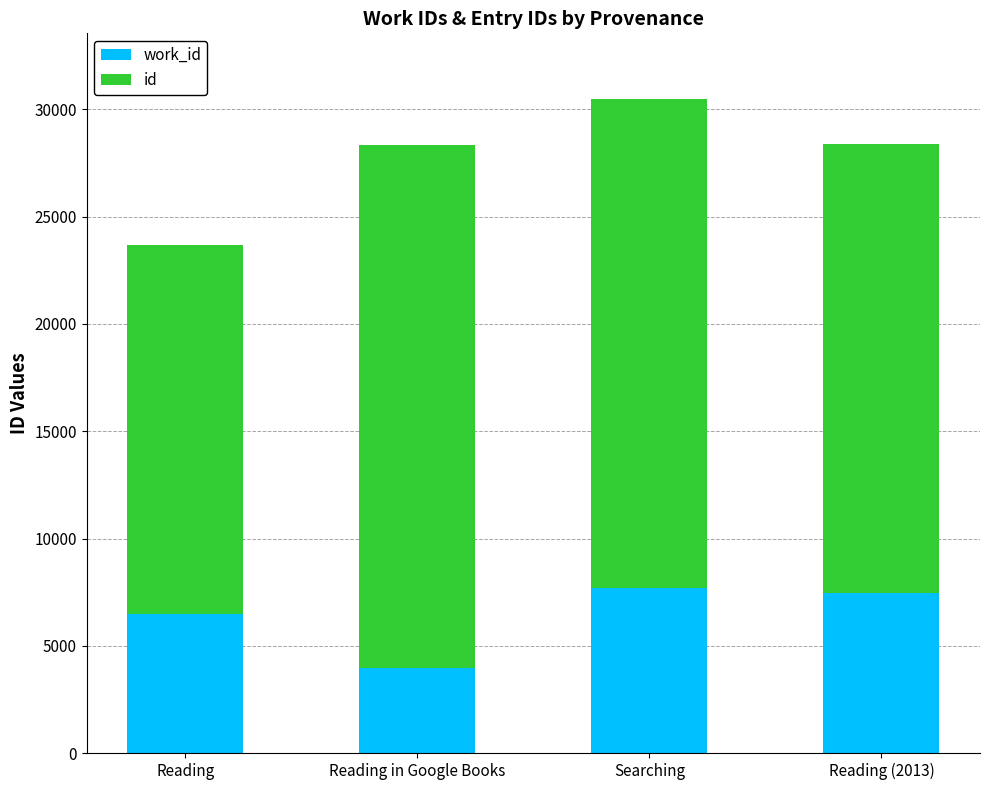

What is the total value across all series at Searching?

30499